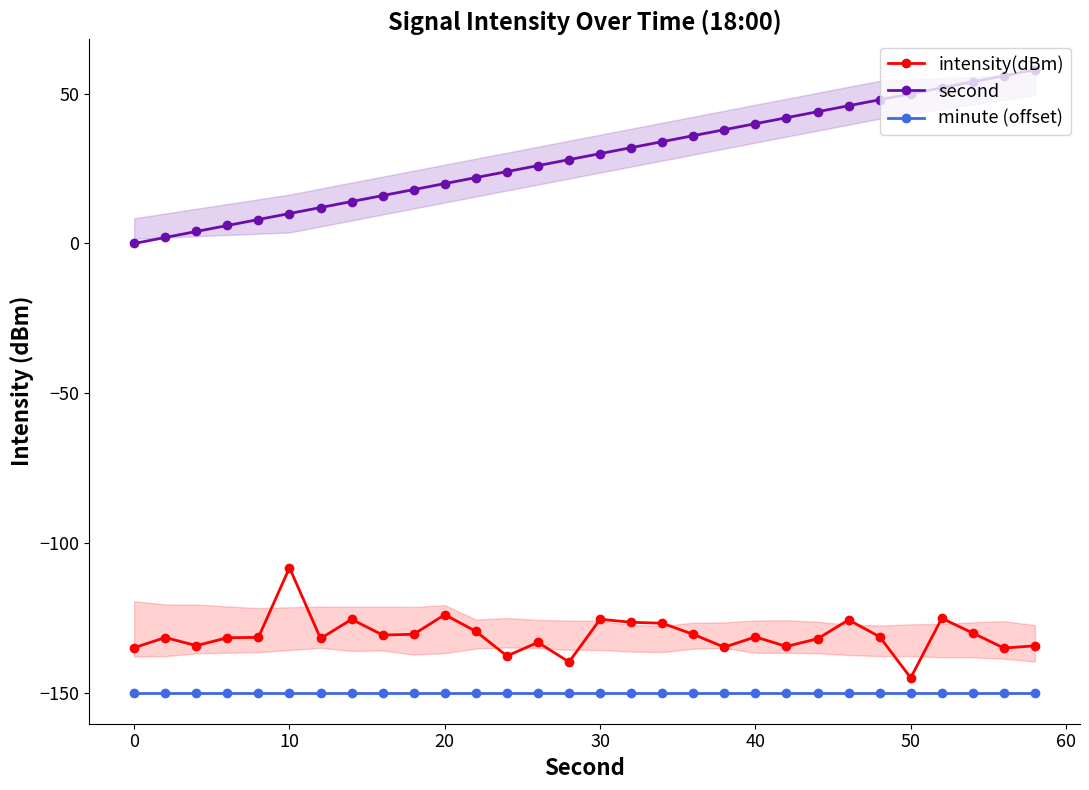

True or false: minute (offset) and second intersect in this chart.

False